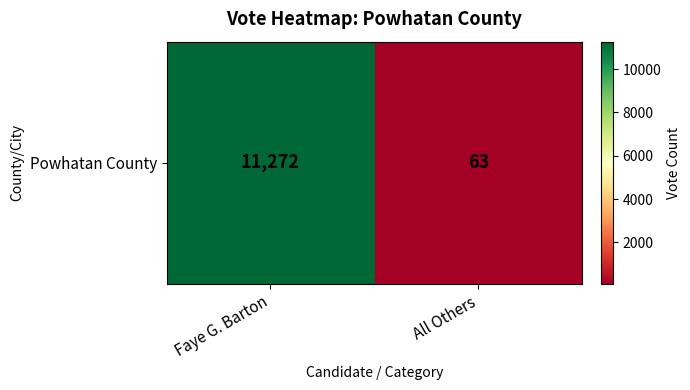

Reading left to right, extract all data points from this chart.

11272	63